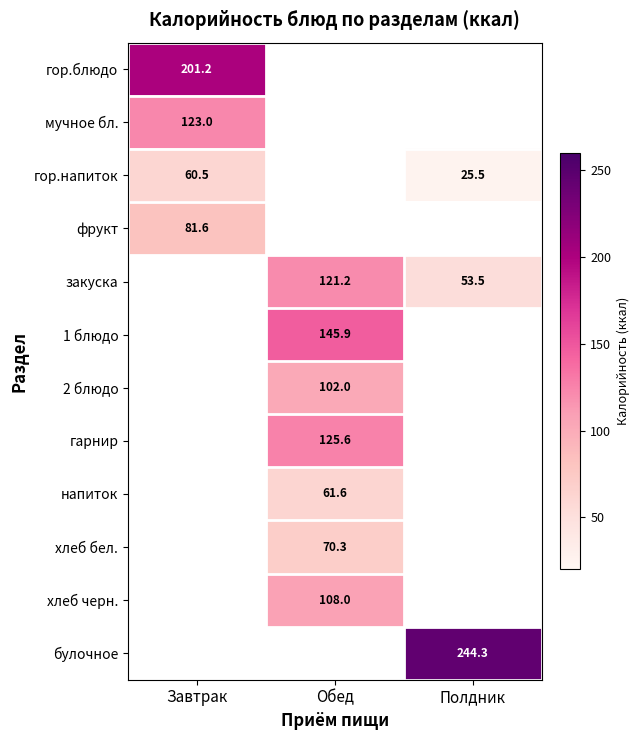

At how many categories does at least one series exceed 199?

2